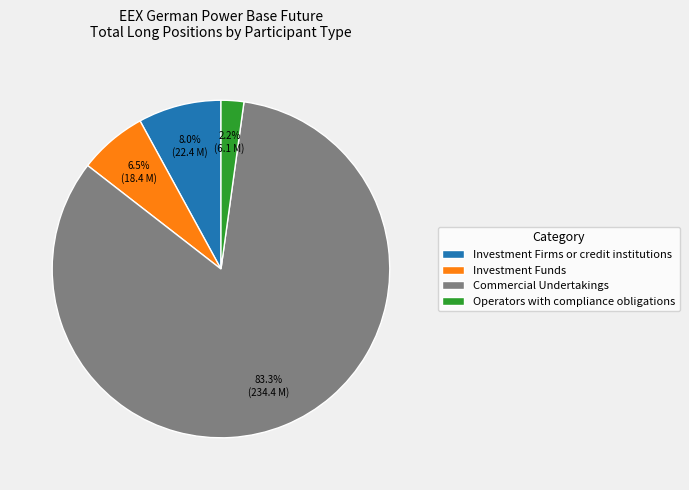

Count the number of slices in the pie.

4